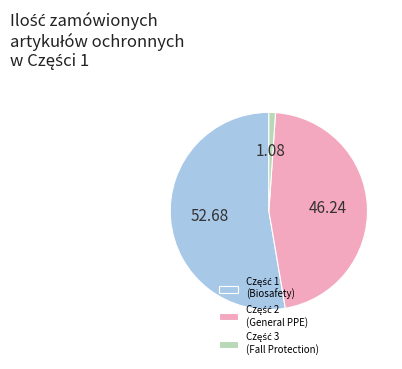

Does any single category account for the majority?

Yes